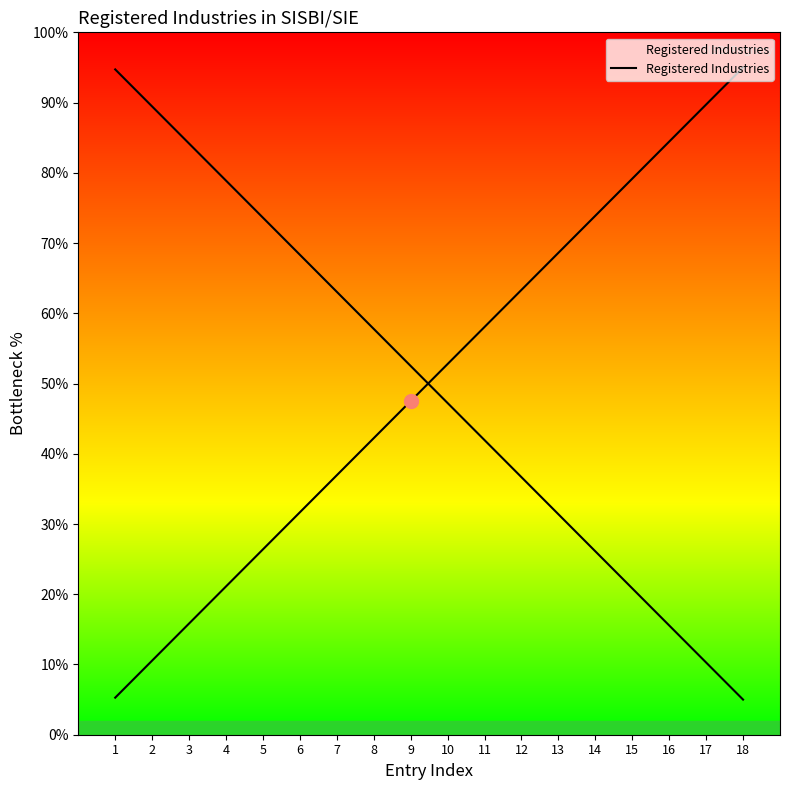

What is the minimum value shown in the chart?

5.3